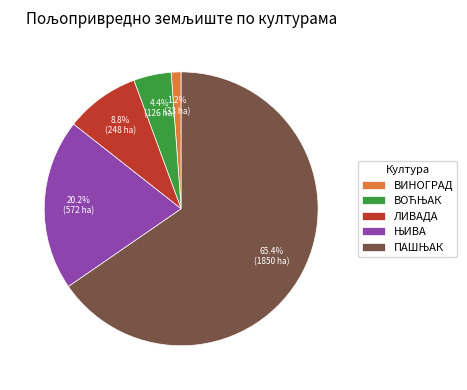

Which category has the smallest portion of the pie?

ВИНОГРАД